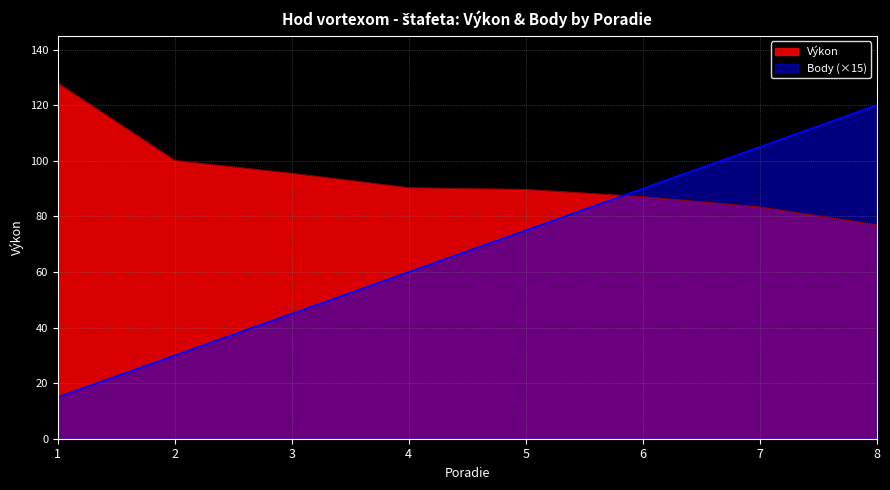

What is the value of the Body point at the 6th from the left?

90.0